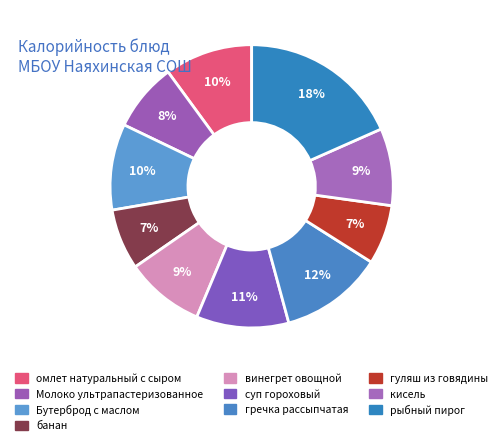

To the nearest percent, what portion does винегрет овощной represent?

9%